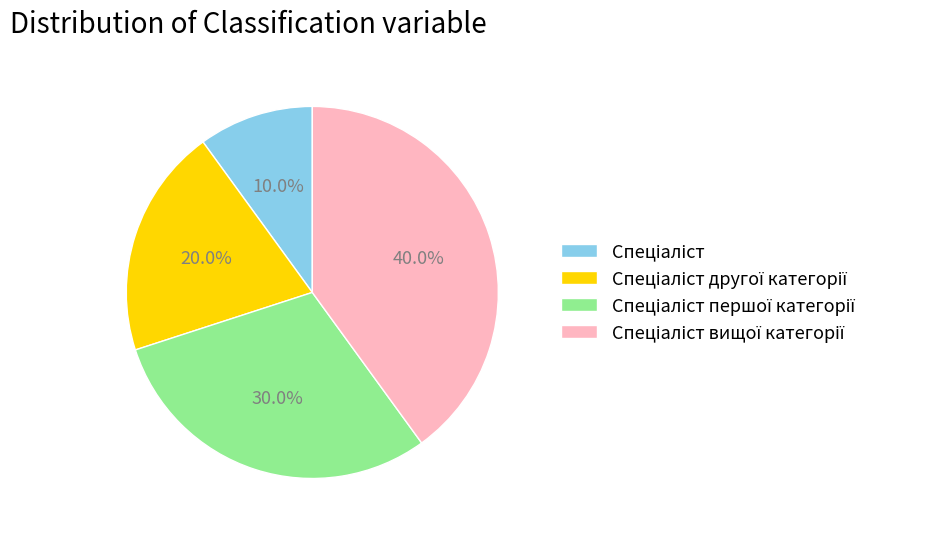

How many segments does this pie chart have?

4